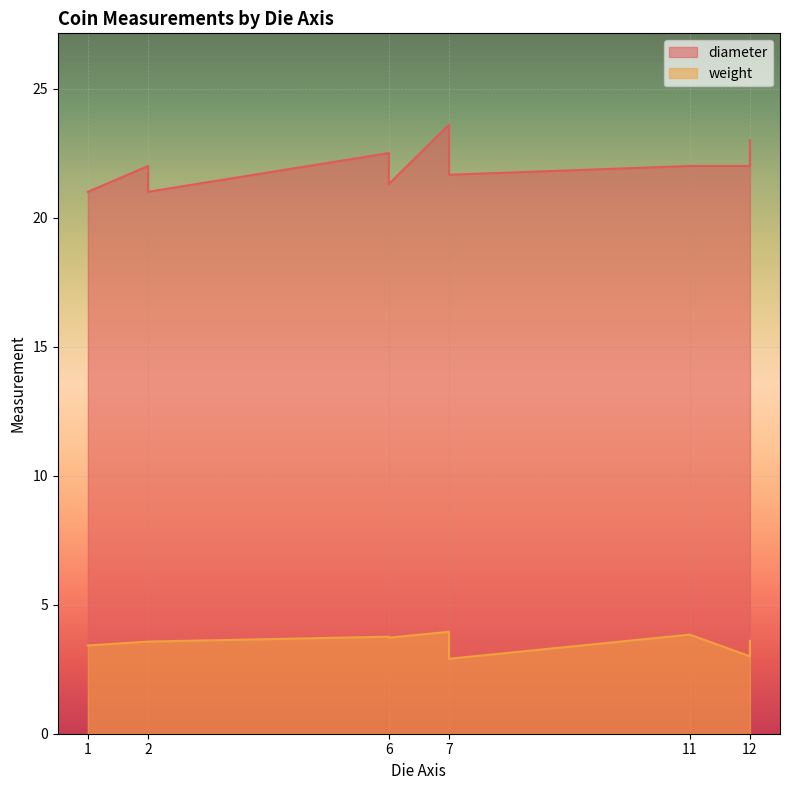

What is the value of the diameter point at the 6th from the left?

23.6